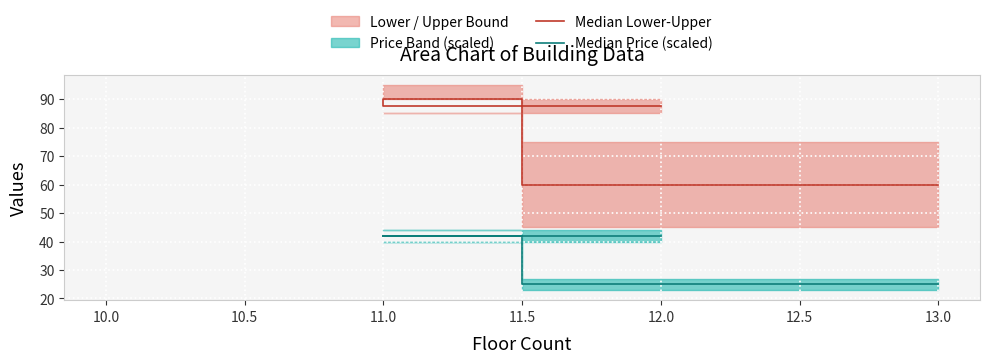

Between 13.0 and 10.0, which is larger?

10.0